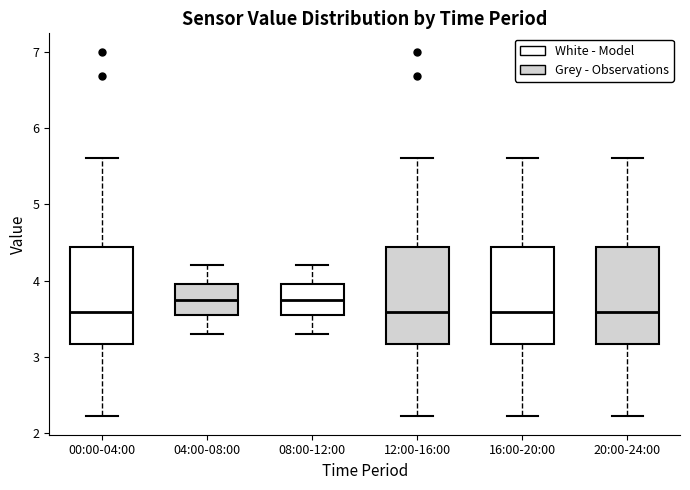

Reading left to right, transcribe this box plot: for each box, give where its median line is, the range the box spans, and where its two whiskers end, as read against the y-axis. The values are not printed on the chart, so give them approximately, as read against the axis.

00:00-04:00: median 3.6, box 3.2 to 4.4, whiskers 2.2 to 5.6
04:00-08:00: median 3.8, box 3.6 to 4.0, whiskers 3.3 to 4.2
08:00-12:00: median 3.8, box 3.6 to 4.0, whiskers 3.3 to 4.2
12:00-16:00: median 3.6, box 3.2 to 4.4, whiskers 2.2 to 5.6
16:00-20:00: median 3.6, box 3.2 to 4.4, whiskers 2.2 to 5.6
20:00-24:00: median 3.6, box 3.2 to 4.4, whiskers 2.2 to 5.6